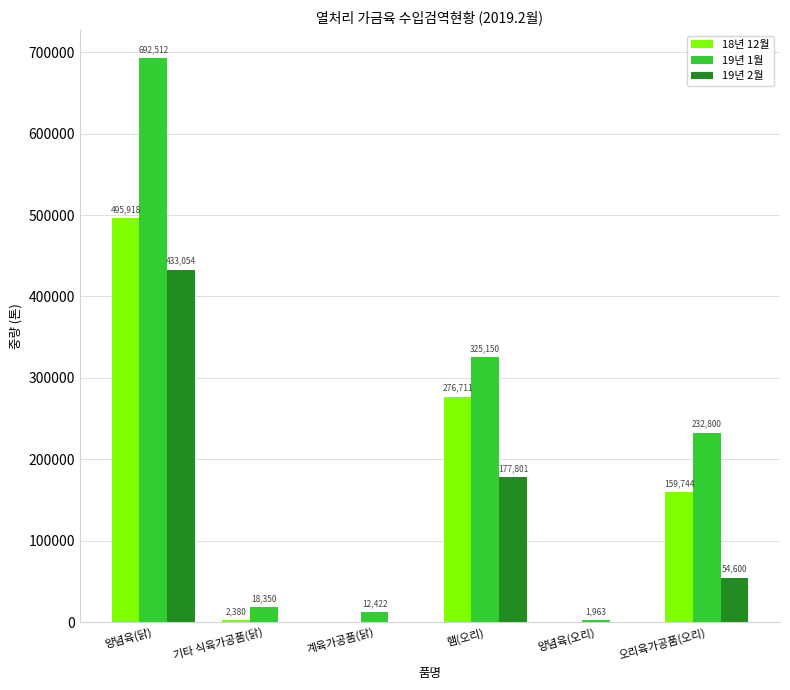

How many values in 18년 12월 are above zero?

4